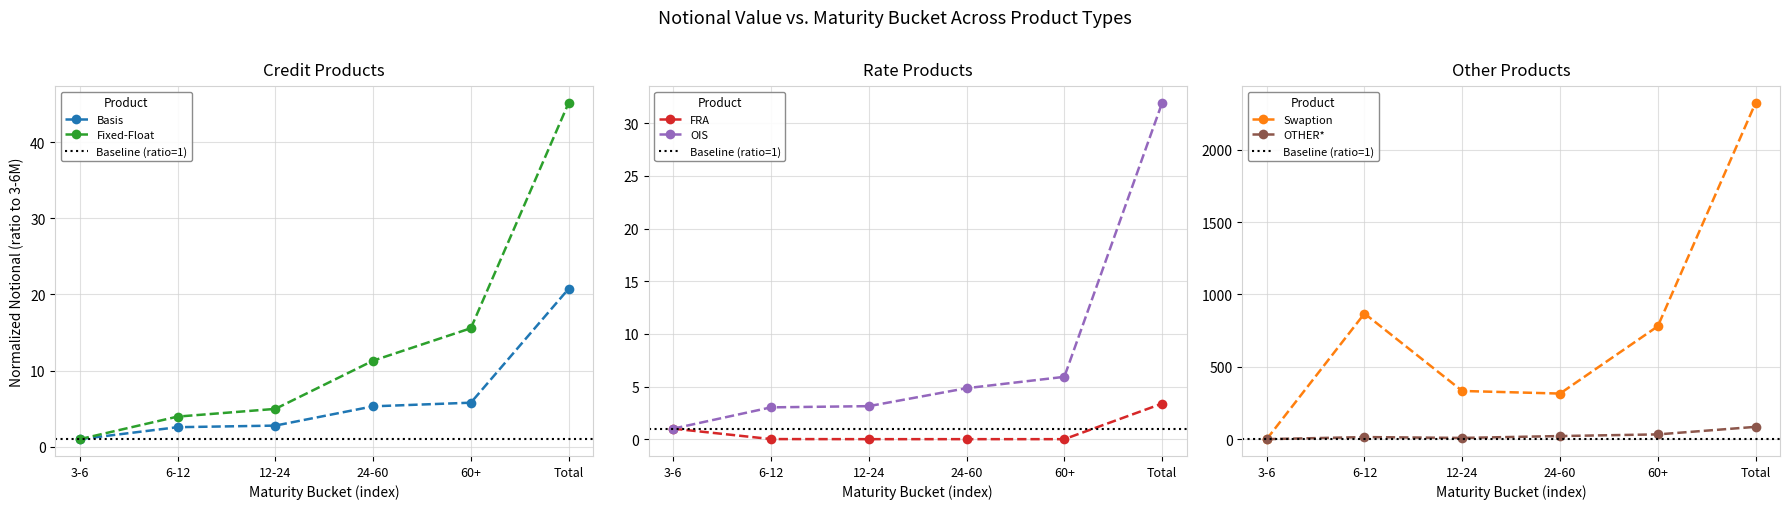

At which category does the chart reach its peak across all series?

Total